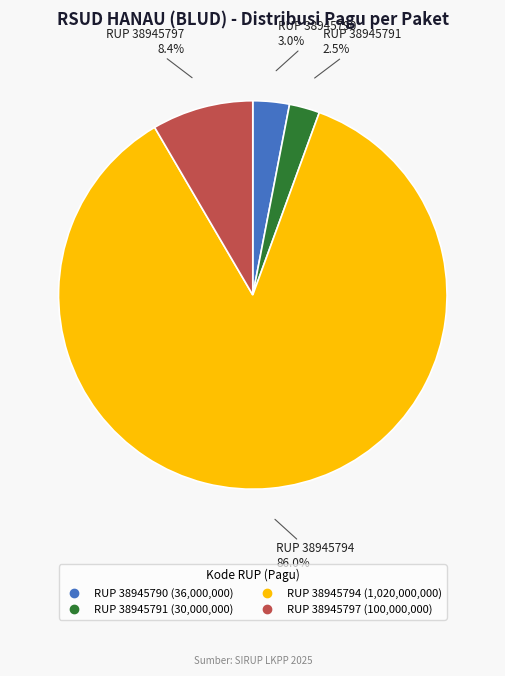

Is there a majority slice in this chart?

Yes